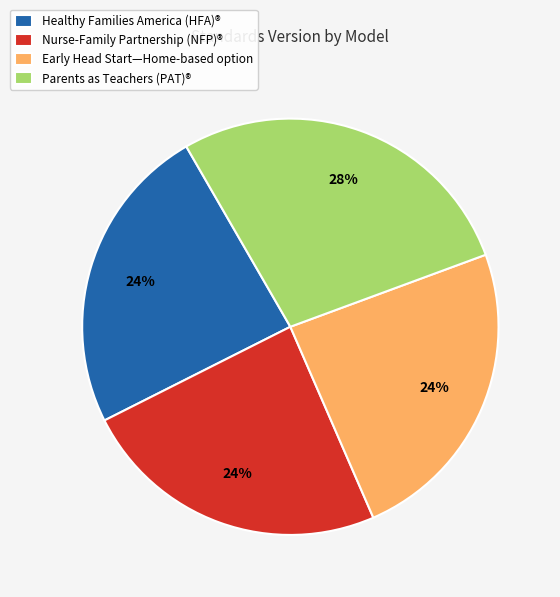

Is it true that Parents as Teachers (PAT)® is 28% of the pie?

True